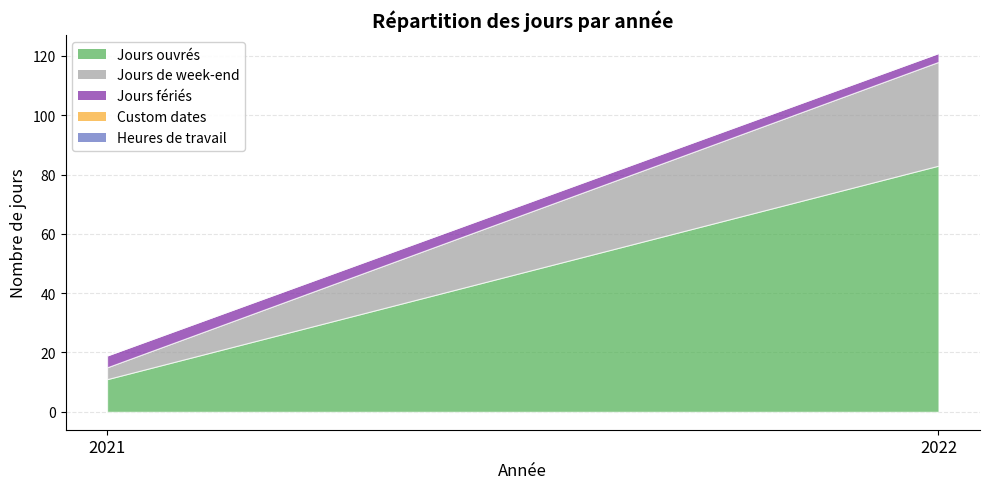

How many lines are shown in the chart?

5